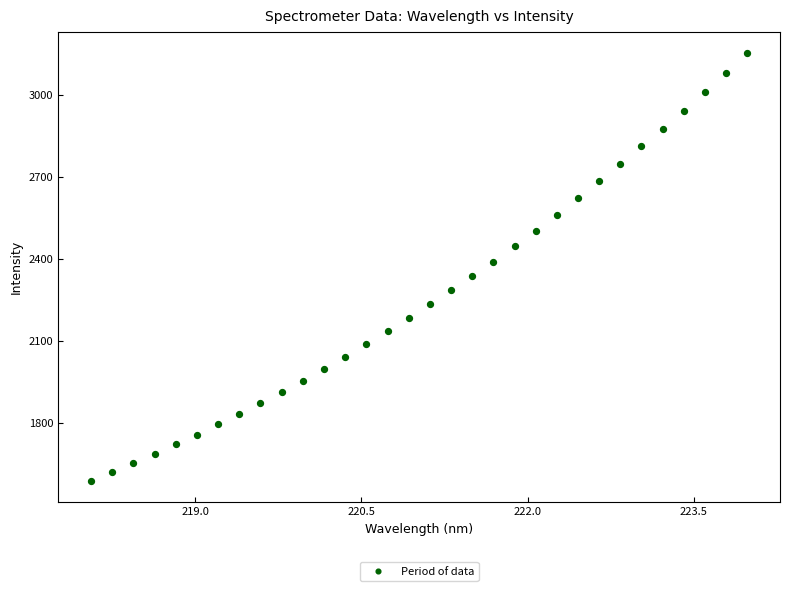

What is the range of X values (max minus min)?

5.9